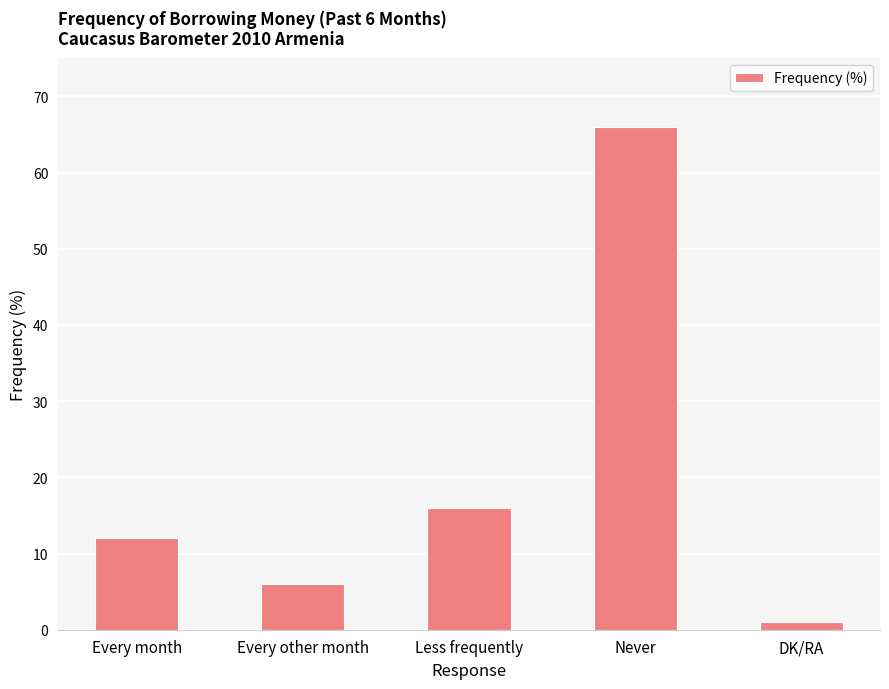

Which category has the highest value across all series?

Never